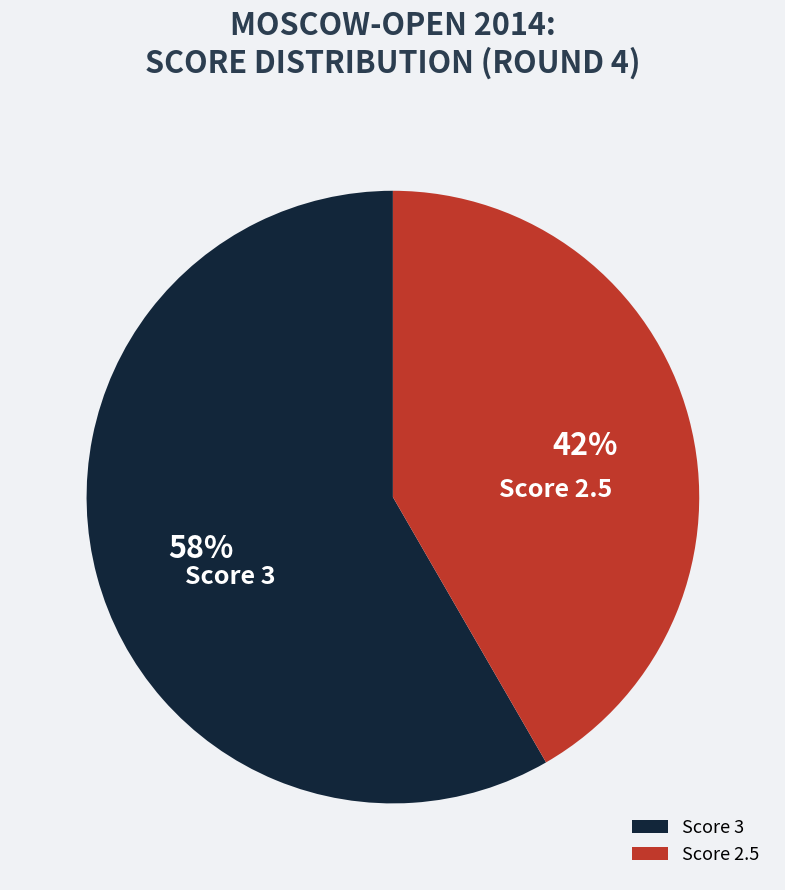

Combined, do Score 2.5 and Score 3 account for over 50%?

Yes